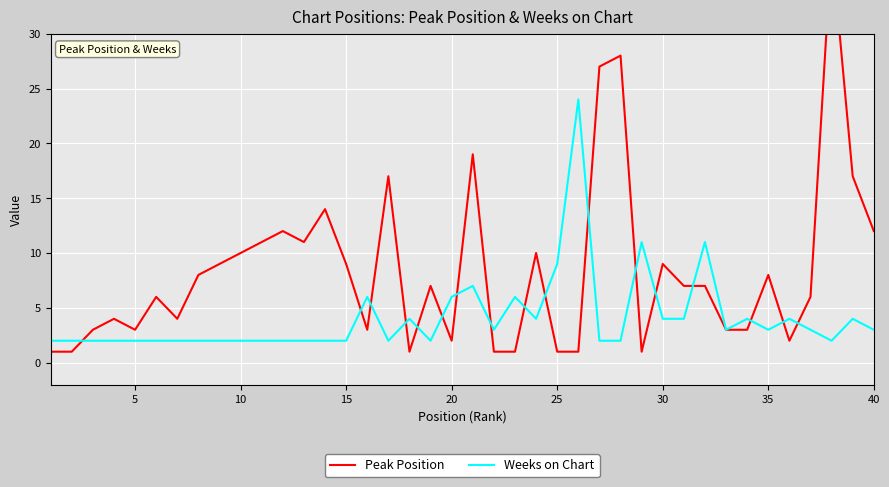

Does the chart display data point markers on the line(s)?

No